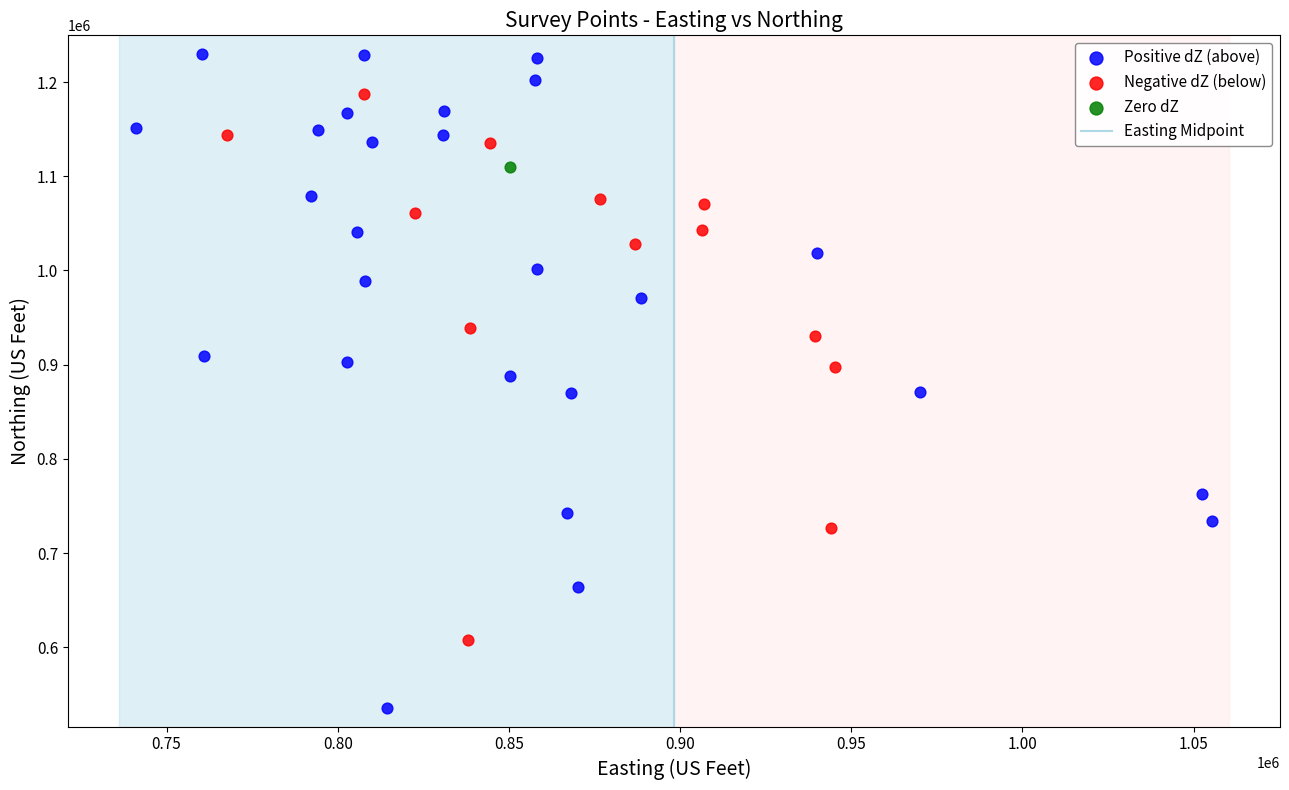

Which series contains the lowest Y value?

Positive dZ (above)